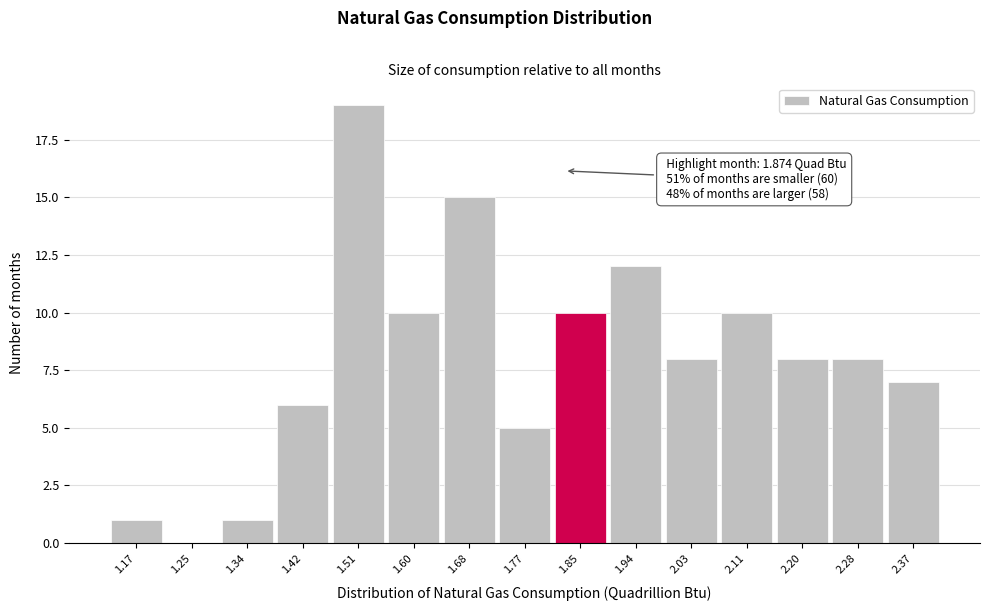

Reading left to right, extract all data points from this chart.

1.17=1	1.25=0	1.34=1	1.42=6	1.51=19	1.60=10	1.68=15	1.77=5	1.85=10	1.94=12	2.03=8	2.11=10	2.20=8	2.28=8	2.37=7